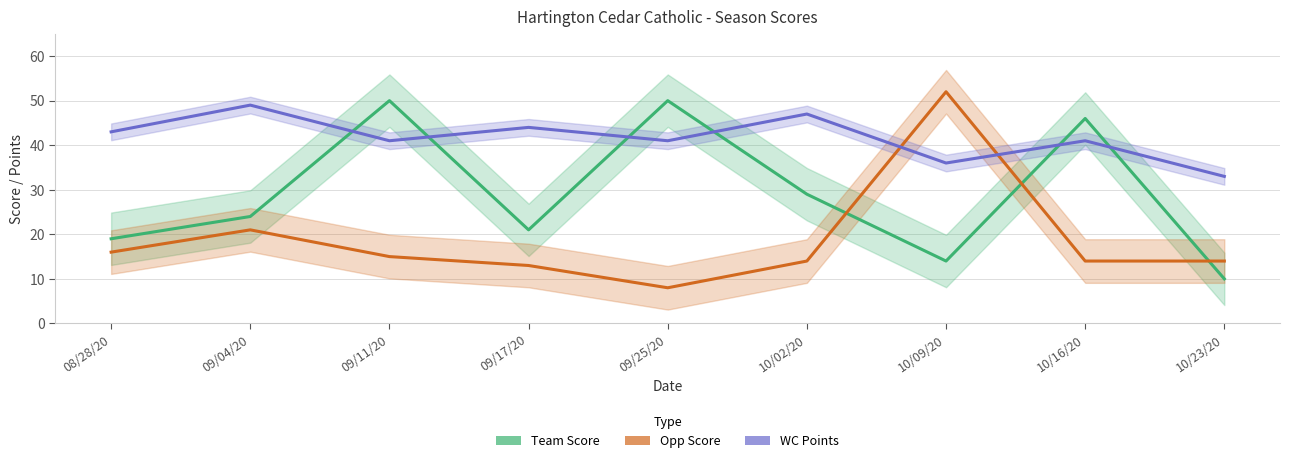

What is the sum of all WC Points values?

375